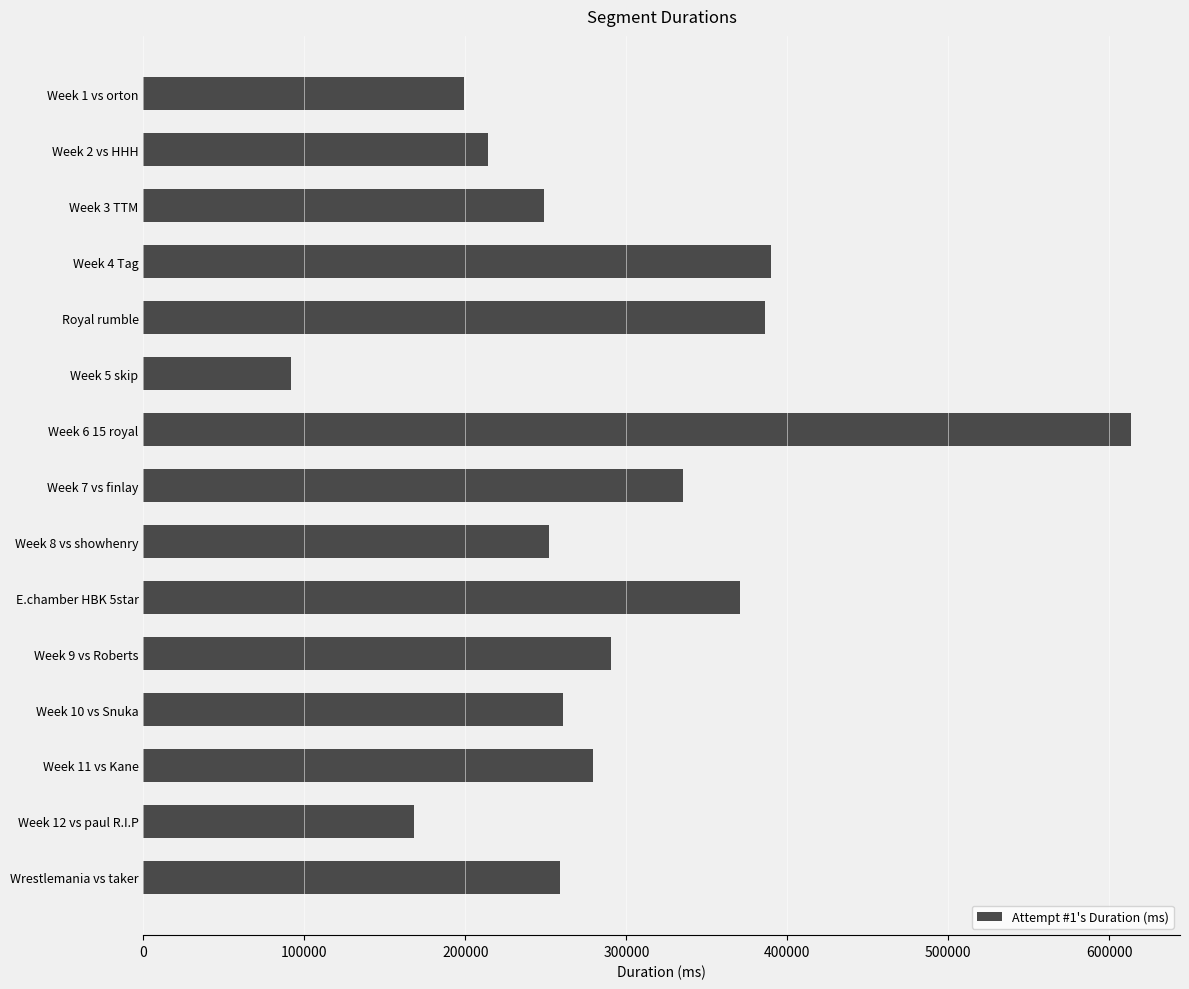

Read the value at Royal rumble, to the nearest 50.

386200